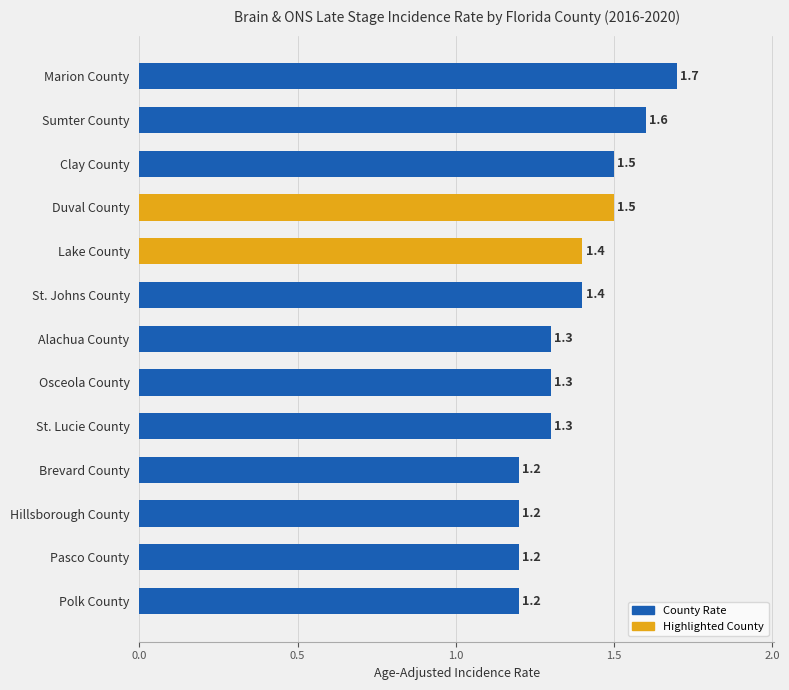

Which category has the highest value across all series?

Marion County